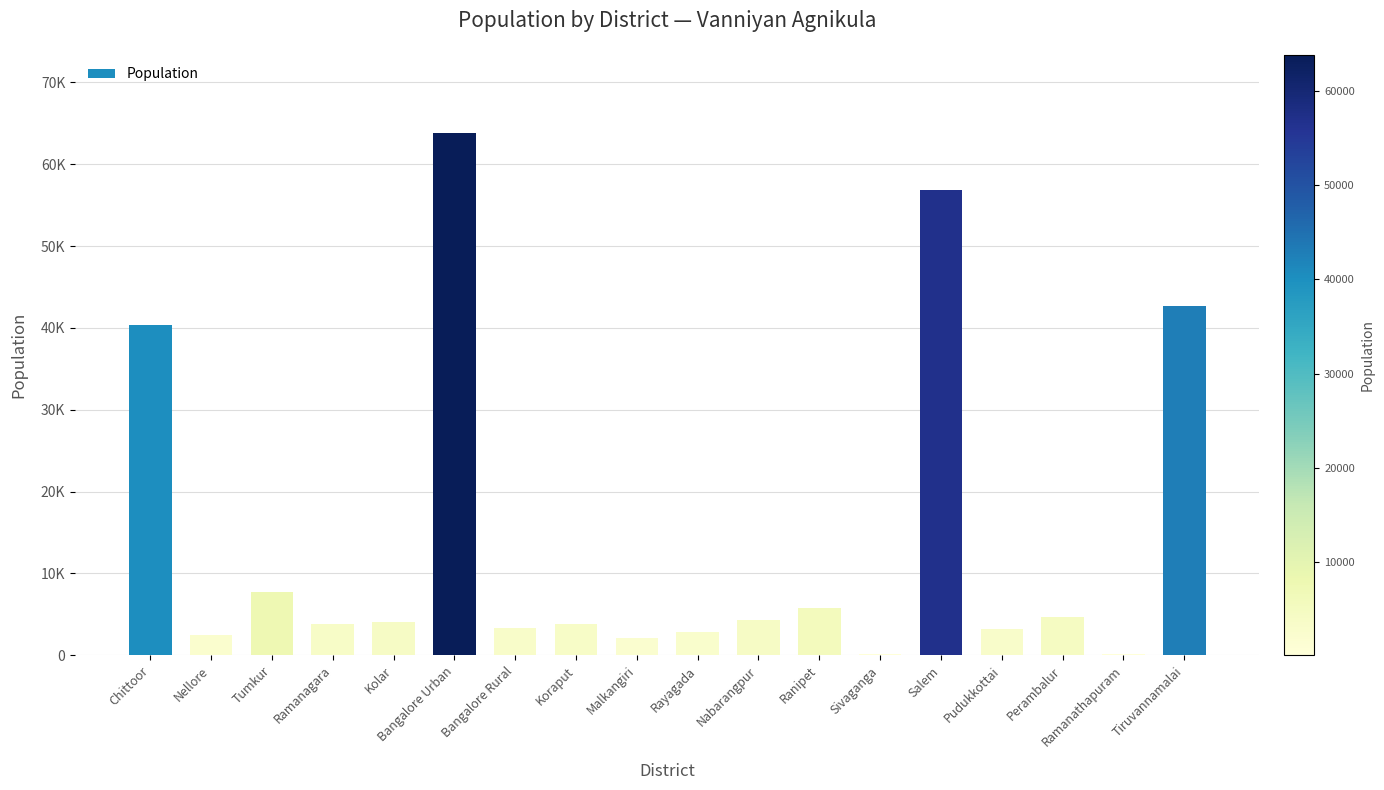

Between Bangalore Rural and Koraput, which is larger?

Koraput